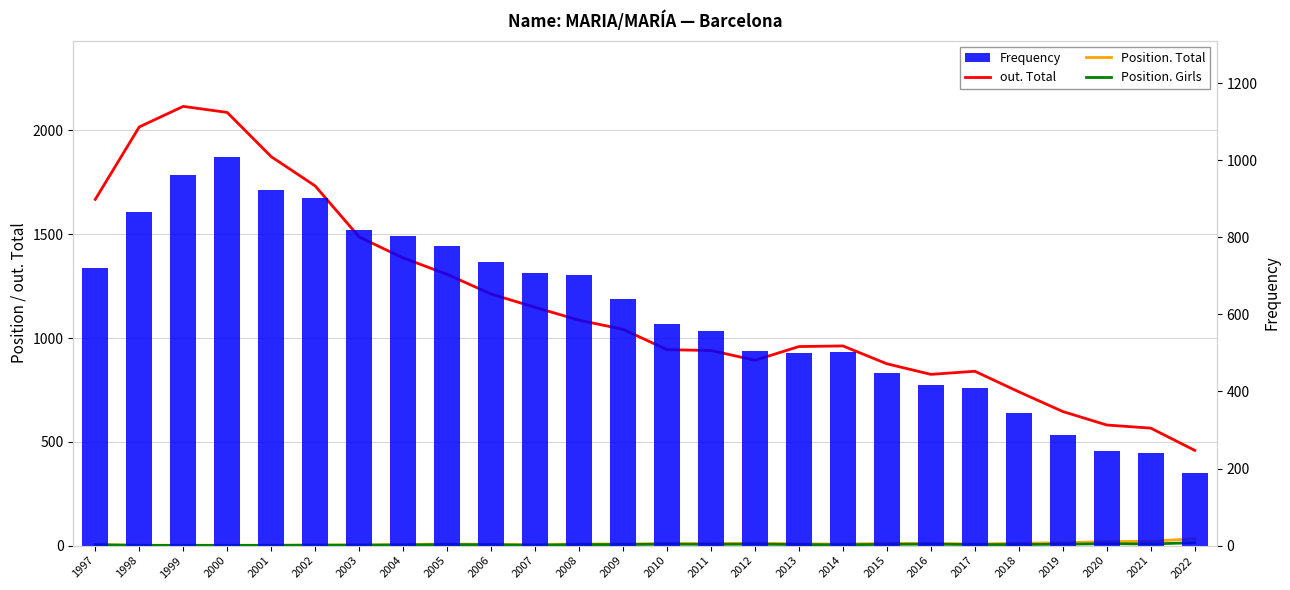

Where does the Frequency series first go above 641?

1997